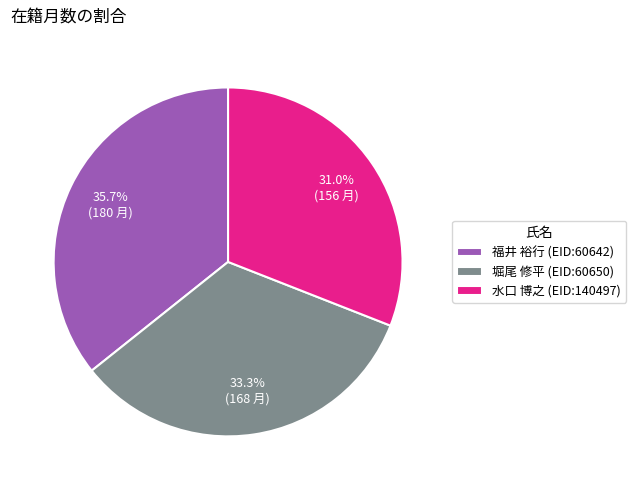

Which slice is the largest?

福井 裕行 (EID:60642)